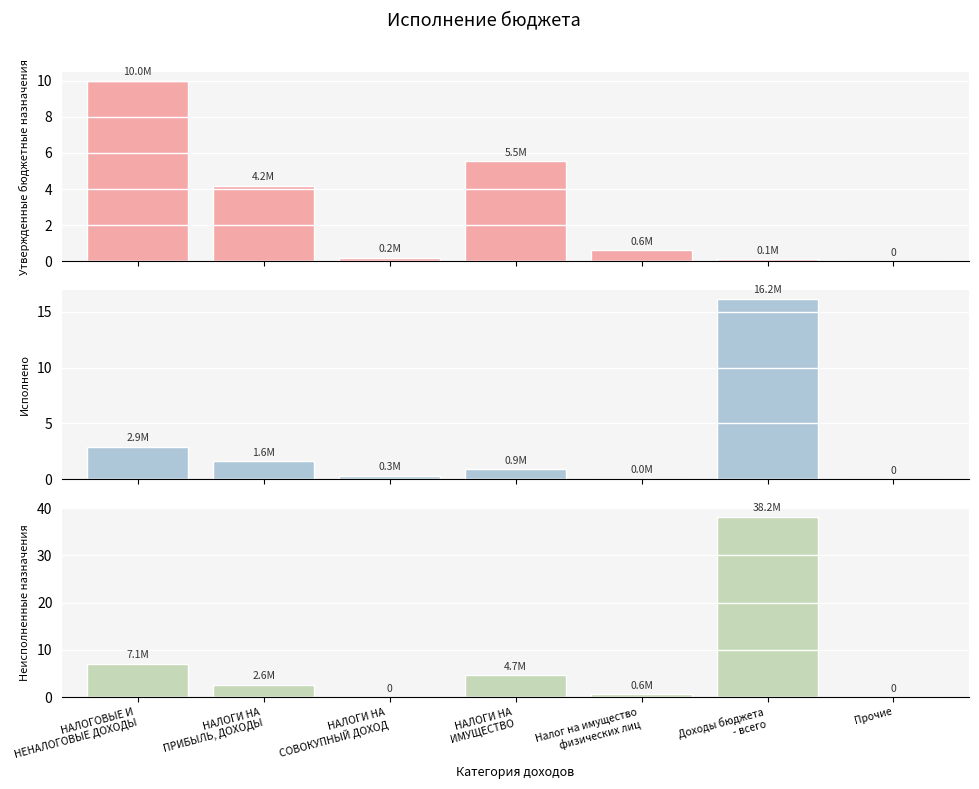

Reading left to right, list all the values displayed in this chart.

Утвержденные бюджетные назначения: 10.0	4.2	0.2	5.5	0.6	0.1	0.0
Исполнено: 2.9	1.6	0.3	0.9	0.0	16.2	0.0
Неисполненные назначения: 7.1	2.6	0.0	4.7	0.6	38.2	0.0